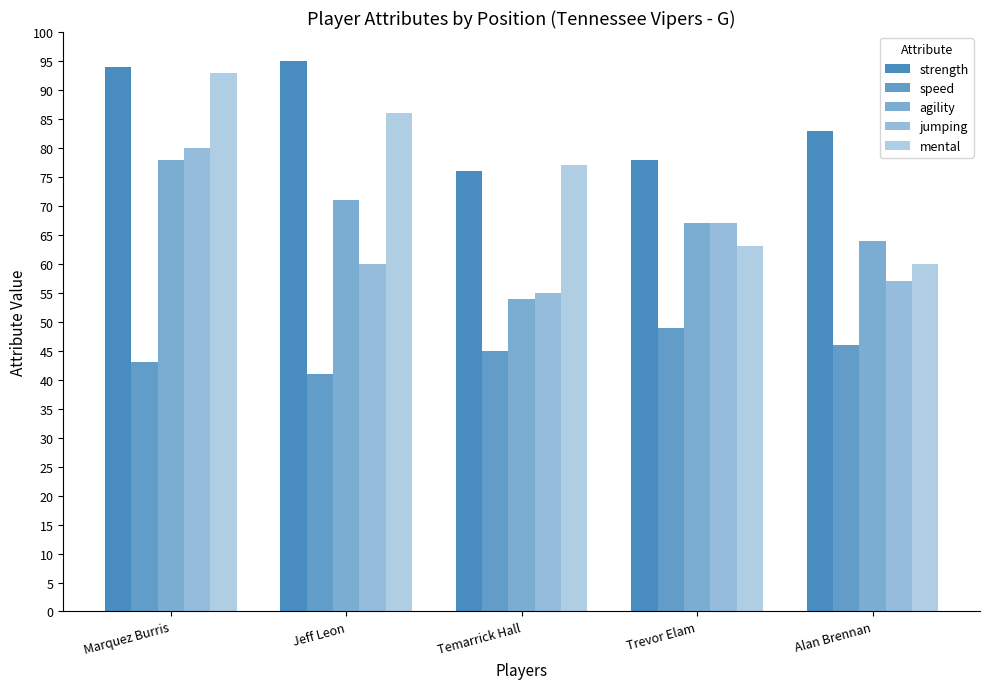

Are the bars horizontal?

No